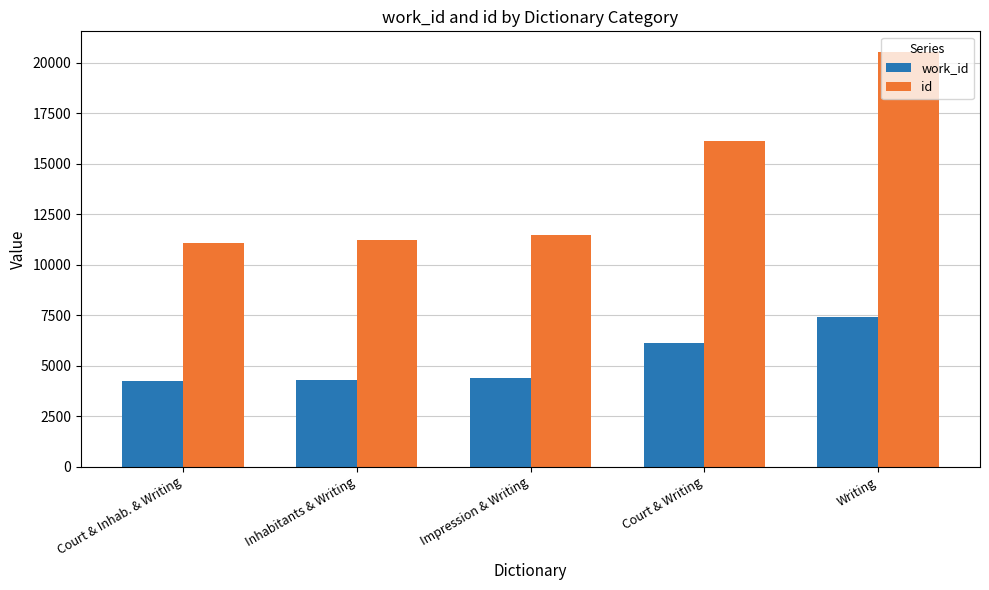

What is the sum of all id values?

70462